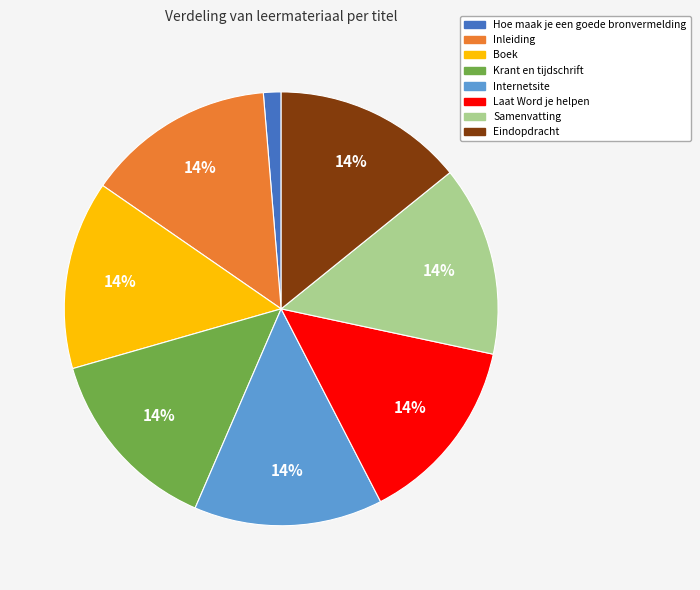

To the nearest percent, what is the average slice percentage?

12%